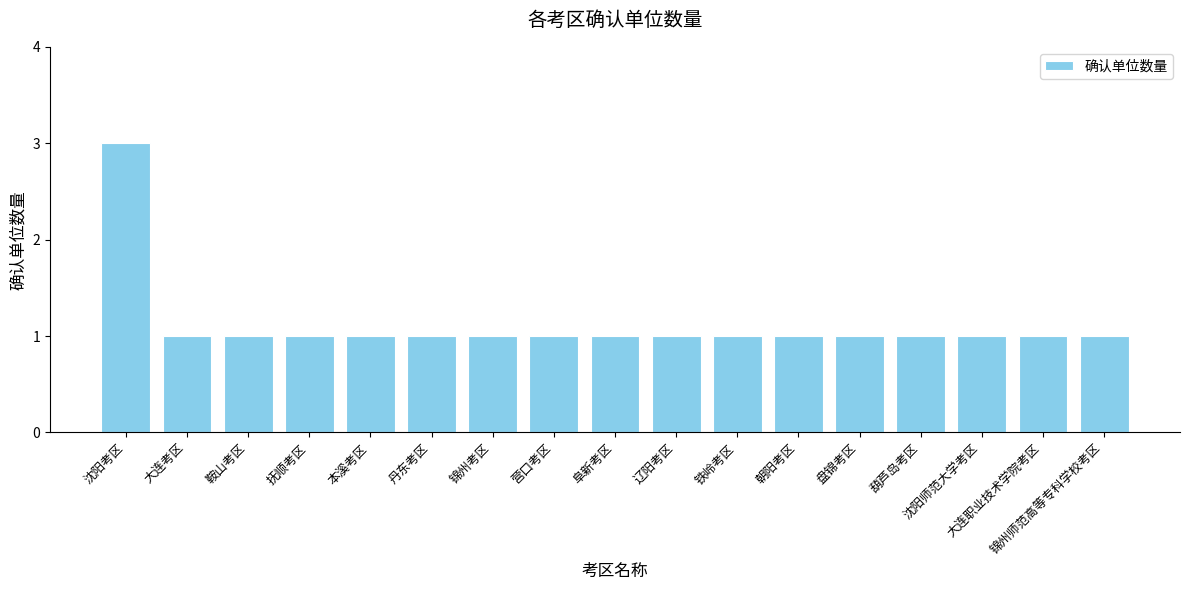

What is the maximum value shown in the chart?

3